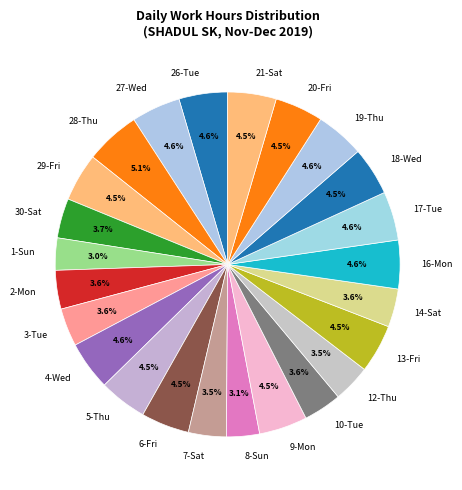

Is it true that 3-Tue is 4% of the pie?

True